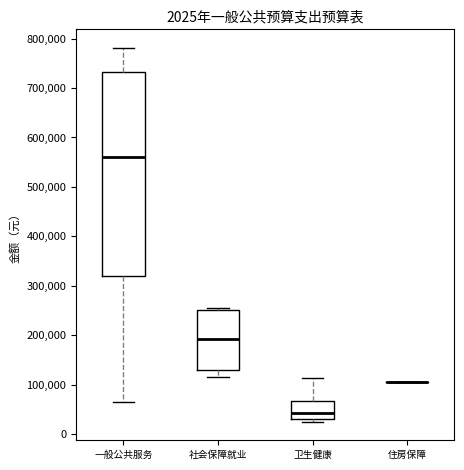

Reading left to right, read every box against the y-axis: the position of its median line, the range the box covers, and the ends of its whiskers. The values are not printed on the chart, so give them approximately, as read against the axis.

一般公共服务: median 560000, box 320000 to 730000, whiskers 70000 to 780000
社会保障就业: median 190000, box 130000 to 250000, whiskers 110000 to 250000 (just above the box's upper edge)
卫生健康: median 40000, box 30000 to 70000, whiskers 20000 to 110000
住房保障: box collapsed to a line at 110000, whiskers 110000 to 110000